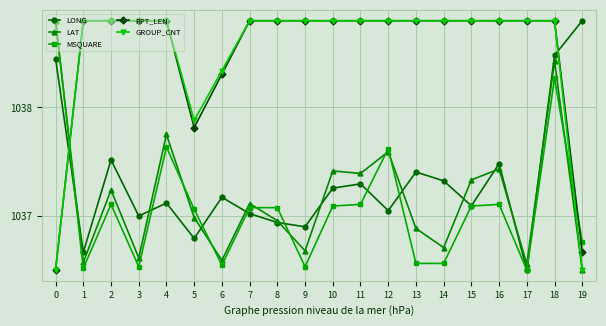

How many distinct data groups are displayed?

5